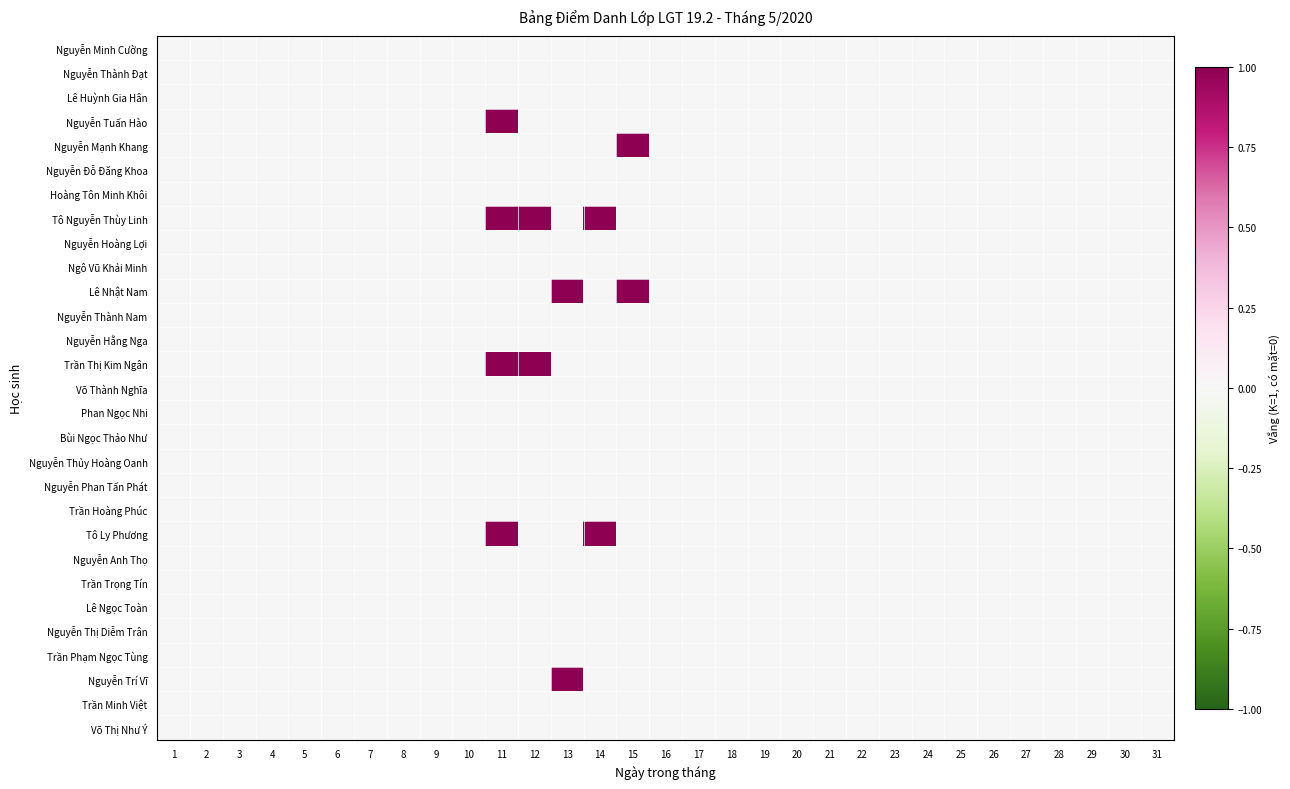

Between 29 and 10, which is larger?

29